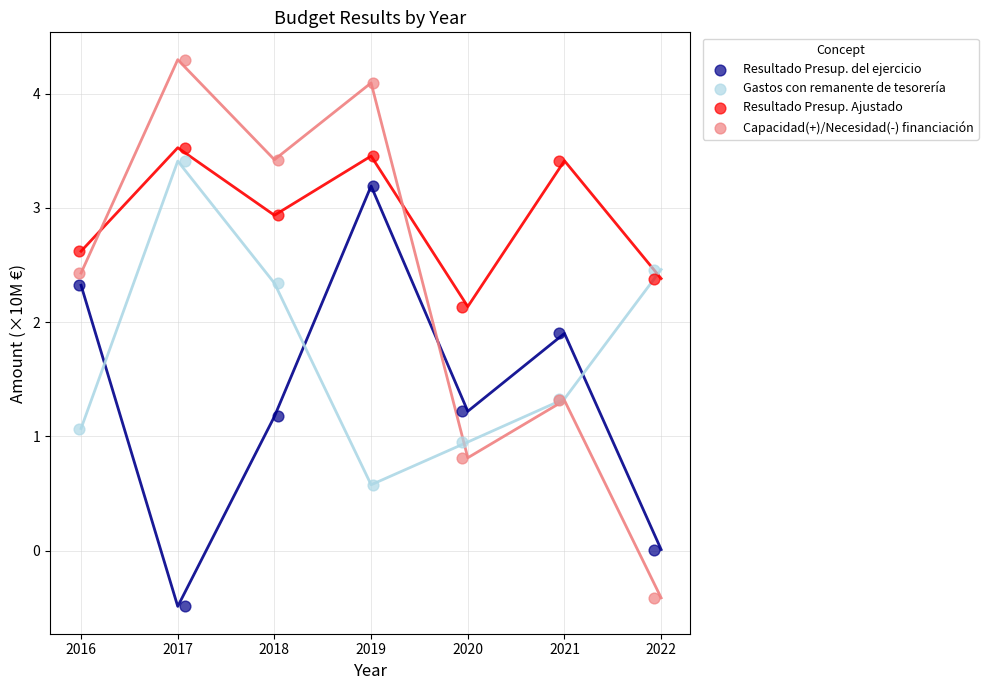

Which series has the largest Y range (max minus min)?

Capacidad(+)/Necesidad(-) financiación